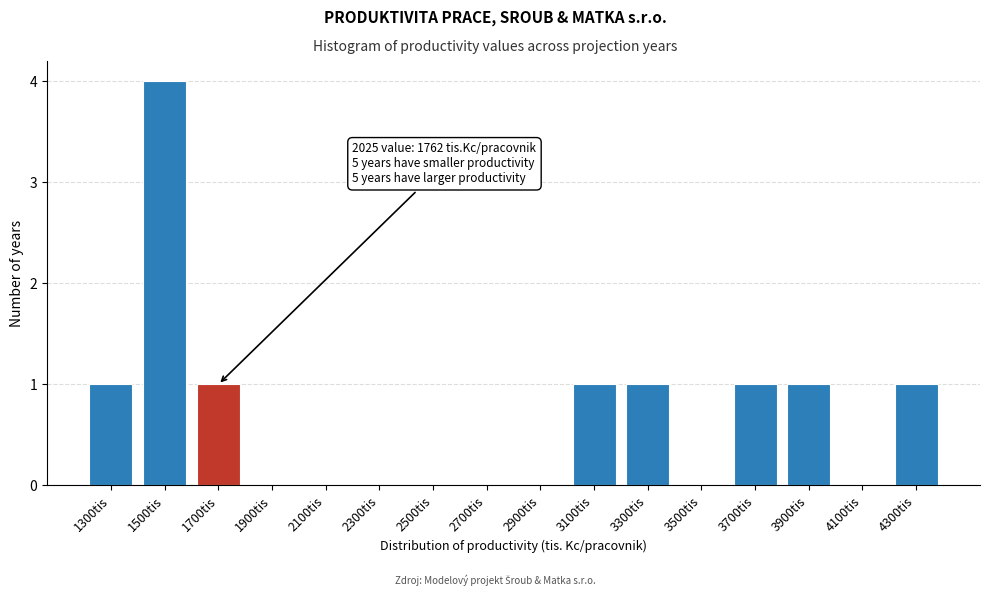

Reading left to right, extract all data points from this chart.

1300tis=1	1500tis=4	1700tis=1	1900tis=0	2100tis=0	2300tis=0	2500tis=0	2700tis=0	2900tis=0	3100tis=1	3300tis=1	3500tis=0	3700tis=1	3900tis=1	4100tis=0	4300tis=1